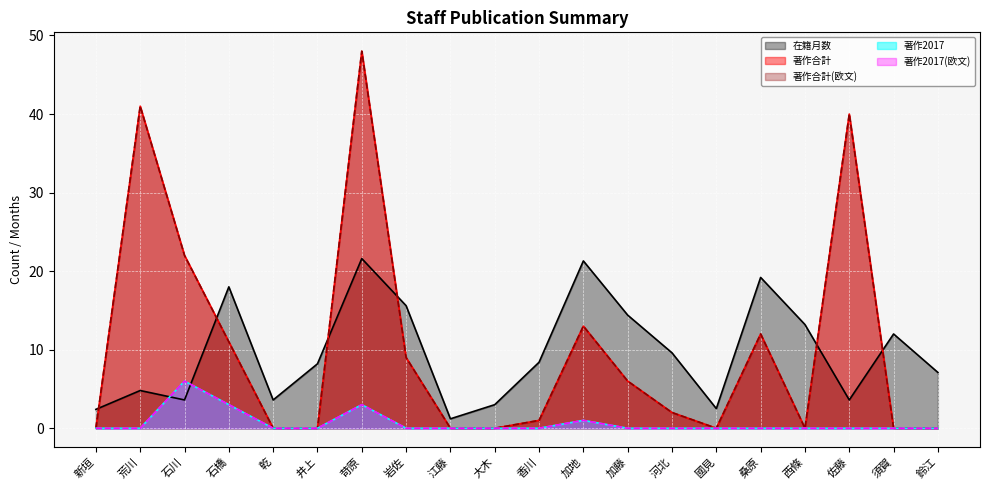

What is the value of the 著作合計(欧文) point at the 2nd from the left?

41.0